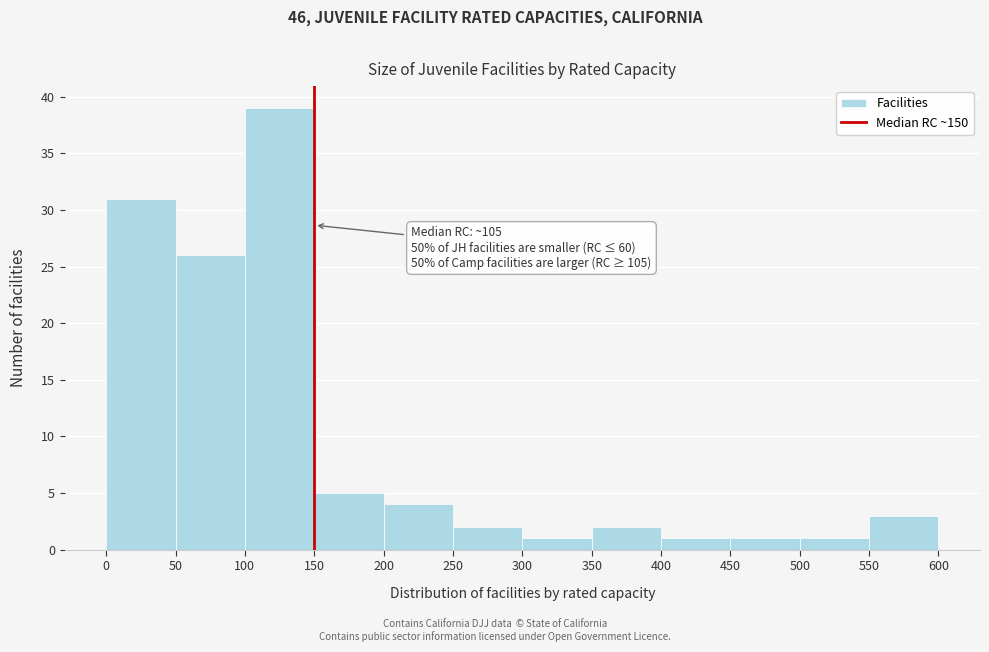

Over which range of the x-axis is the bar tallest?

100 to 150